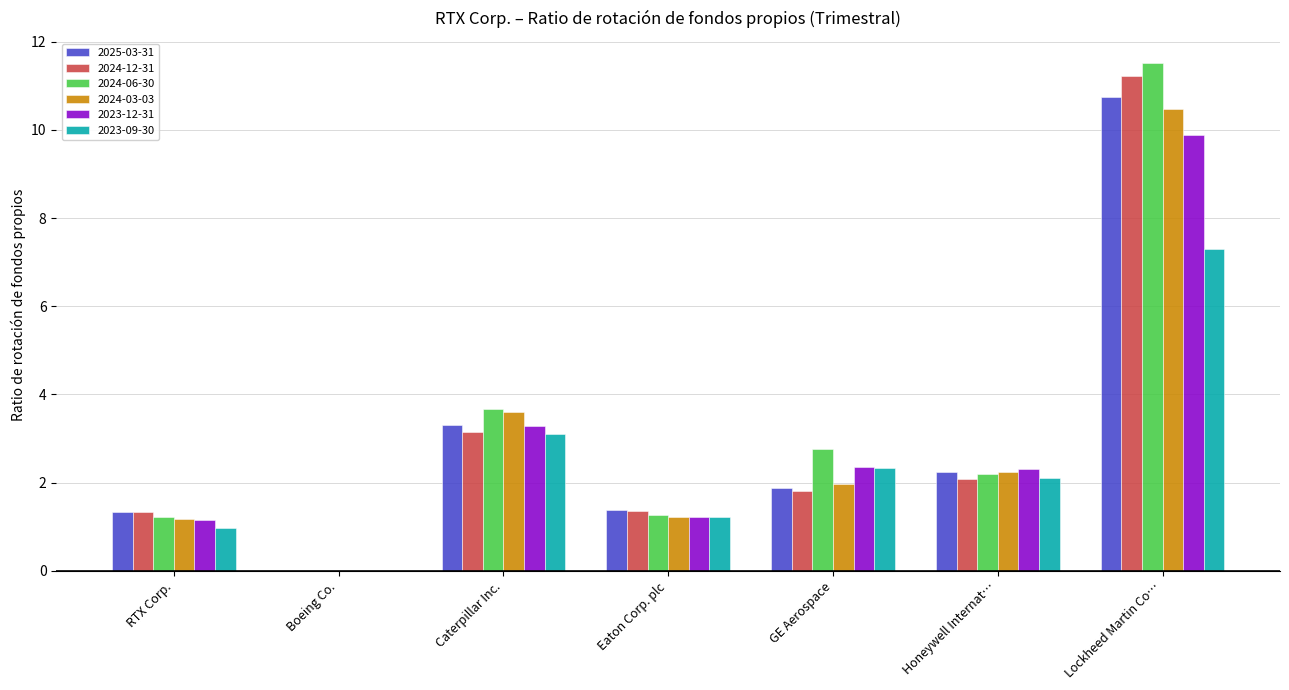

How many groups of bars are there?

7